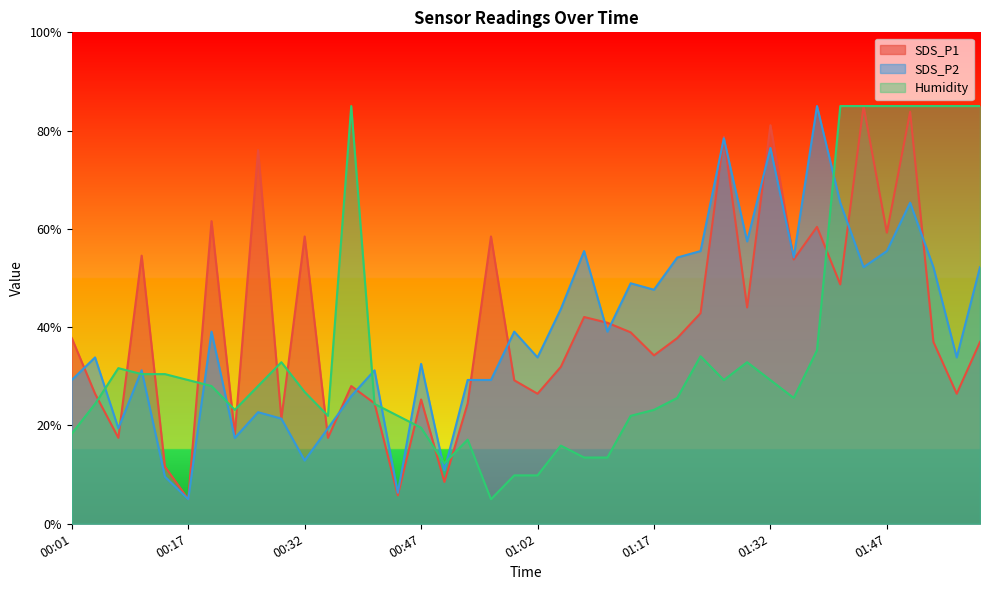

What is the total value across all series at 00:17?

39.2